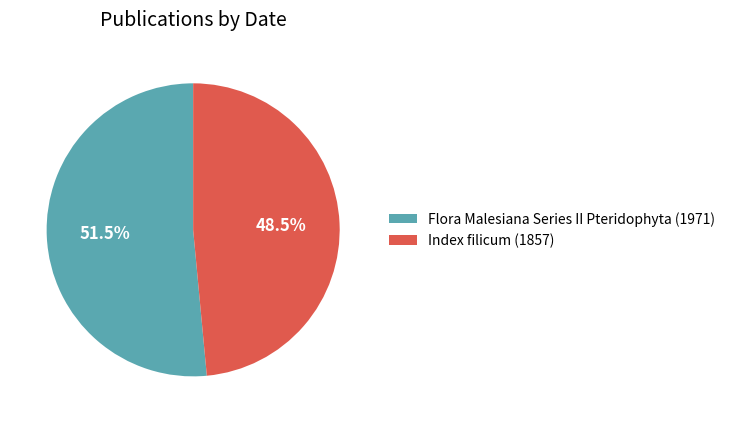

Count the number of slices in the pie.

2